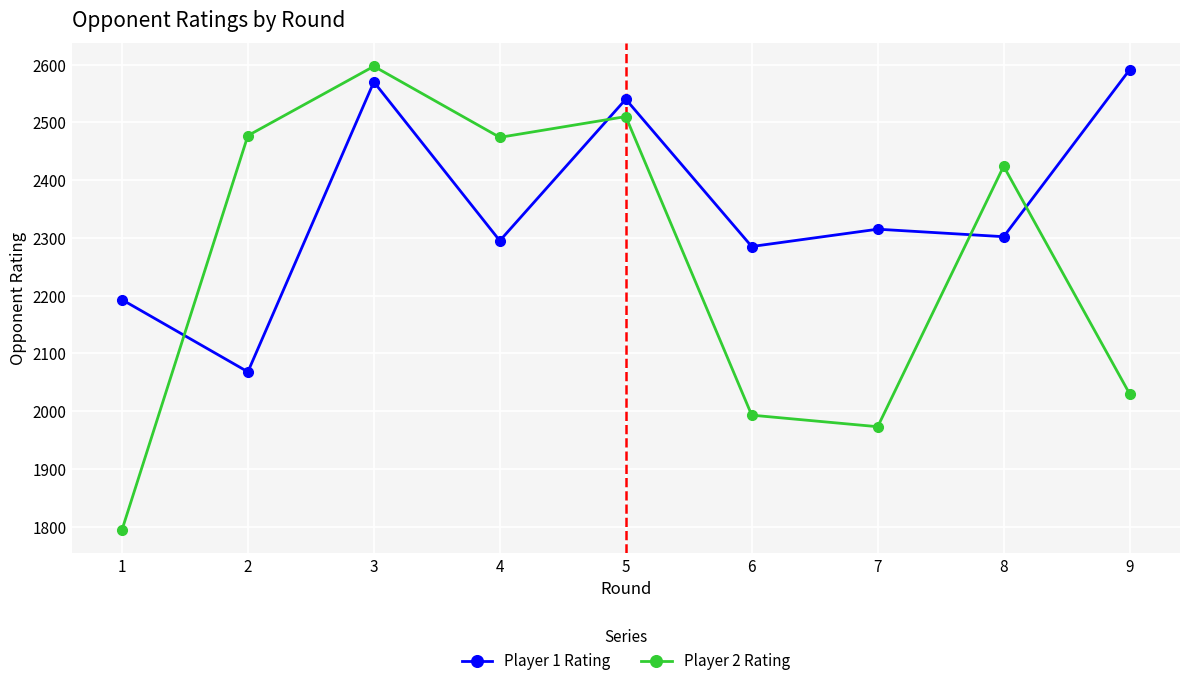

What is the value of the Player 1 Rating point at the 5th from the left?

2540